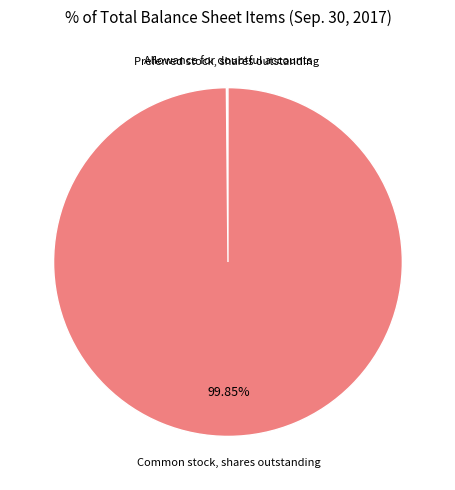

Which slice represents more than half of the pie?

Common stock, shares outstanding